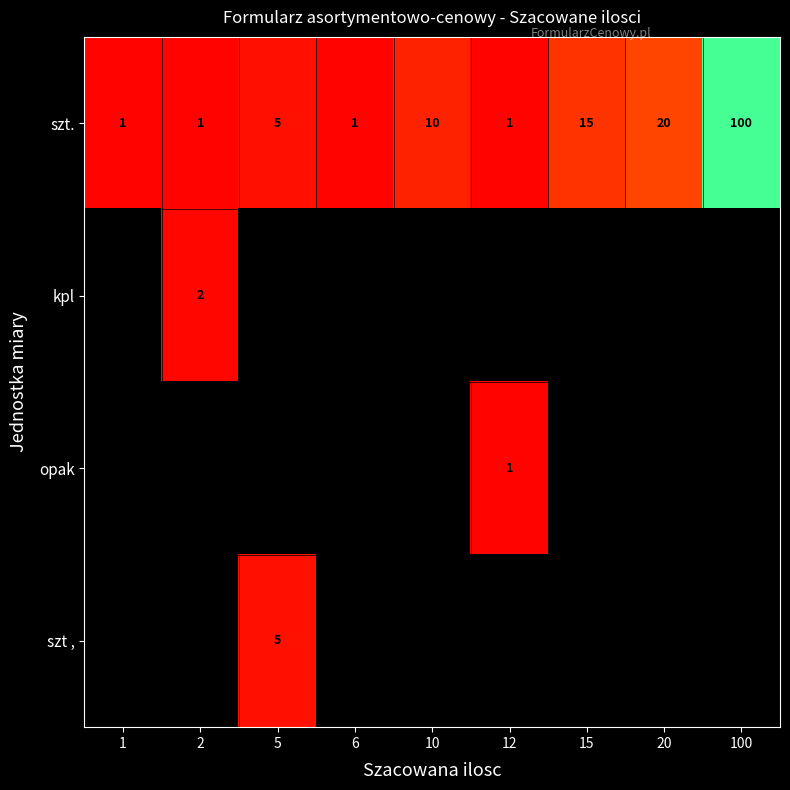

What is the sum of the szt. values at 12 and 100?

101